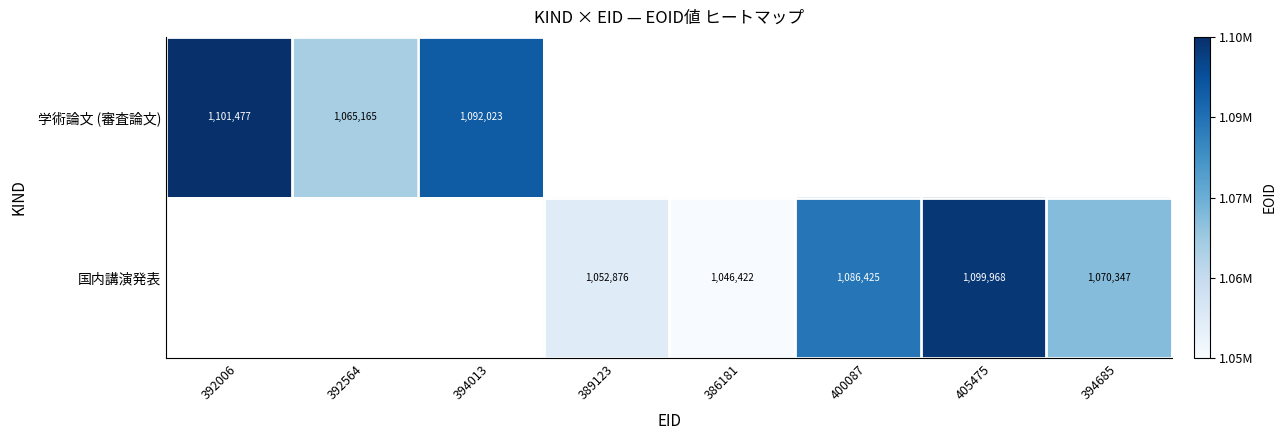

The value of 国内講演発表 at 400087 is 1086425. True or false?

True